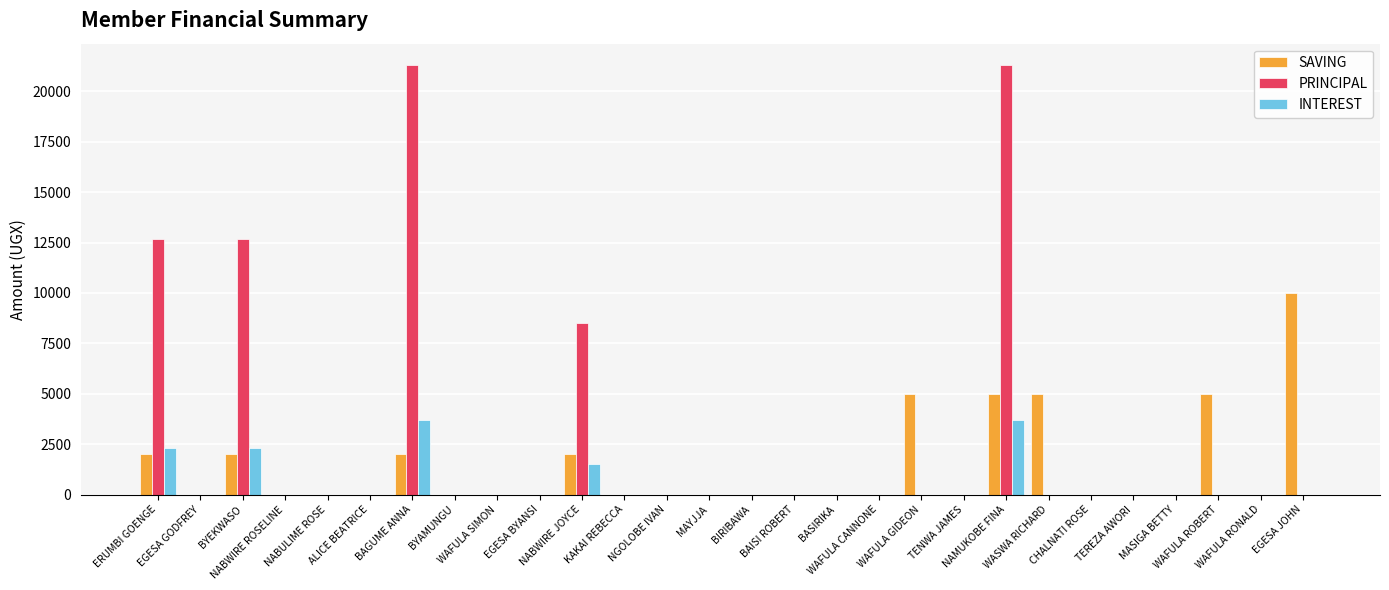

Reading left to right, transcribe all the data shown in this chart.

SAVING: 2000	0	2000	0	0	0	2000	0	0	0	2000	0	0	0	0	0	0	0	5000	0	5000	5000	0	0	0	5000	0	10000
PRINCIPAL: 12700	0	12700	0	0	0	21300	0	0	0	8500	0	0	0	0	0	0	0	0	0	21300	0	0	0	0	0	0	0
INTEREST: 2300	0	2300	0	0	0	3700	0	0	0	1500	0	0	0	0	0	0	0	0	0	3700	0	0	0	0	0	0	0